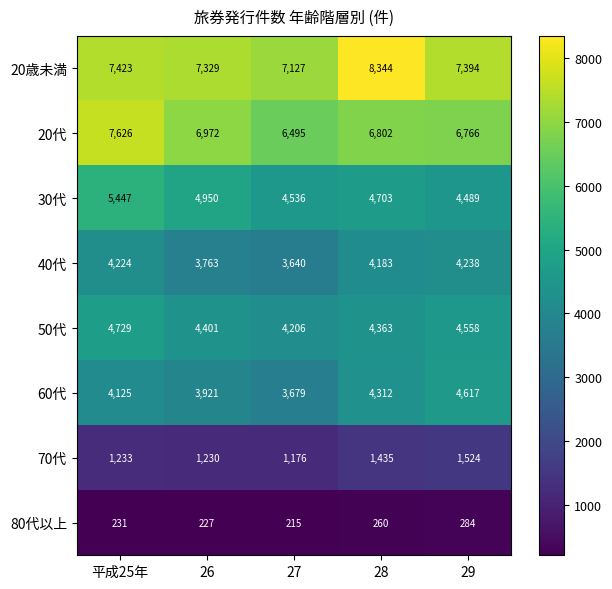

Which series has the largest total across all categories?

20歳未満